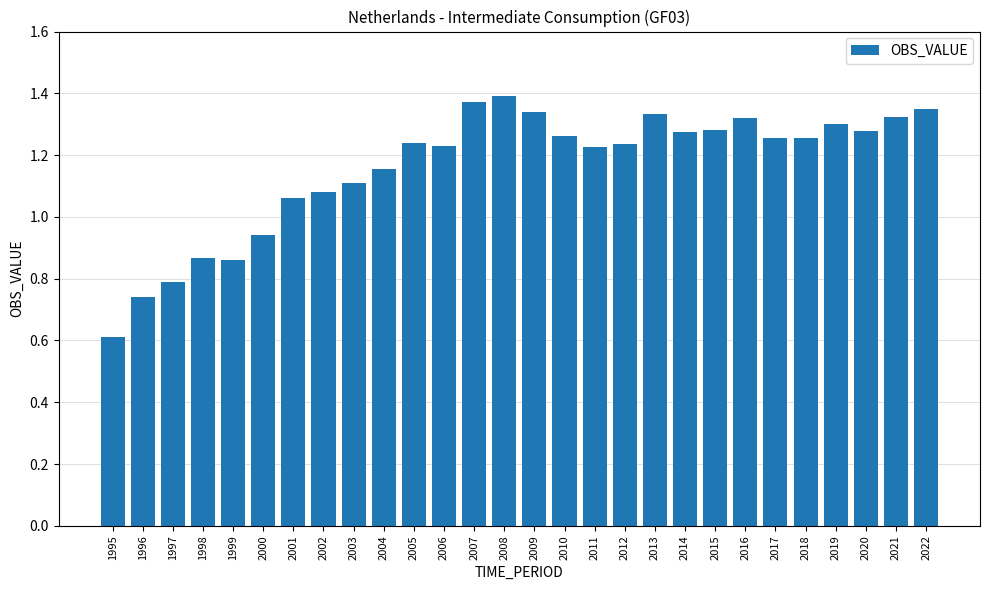

At which label does the data first exceed 1?

2001